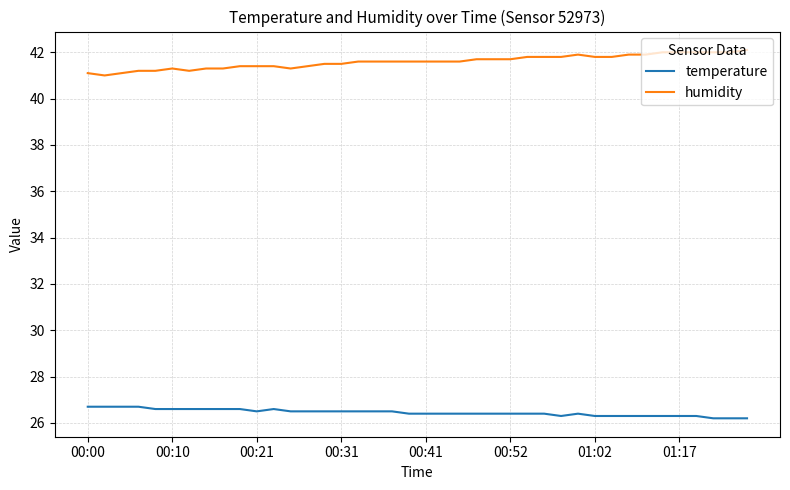

List the series in order of their overall mean, lowest first.

temperature, humidity